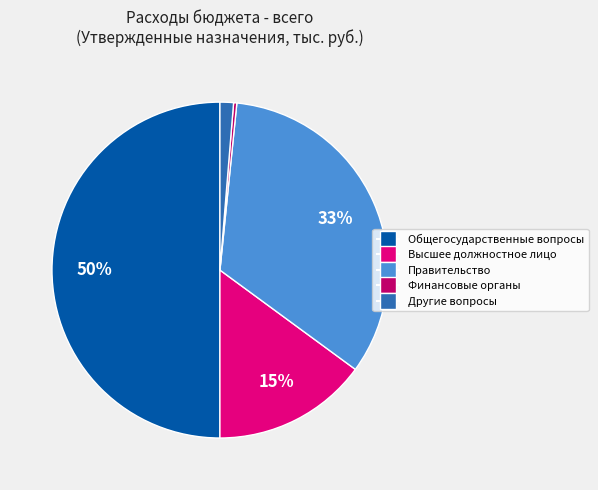

To the nearest percent, what is the average slice percentage?

20%